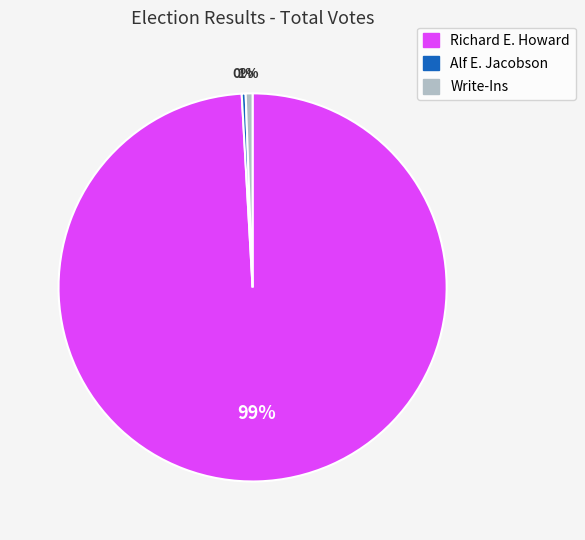

Between Richard E. Howard and Write-Ins, which is larger?

Richard E. Howard